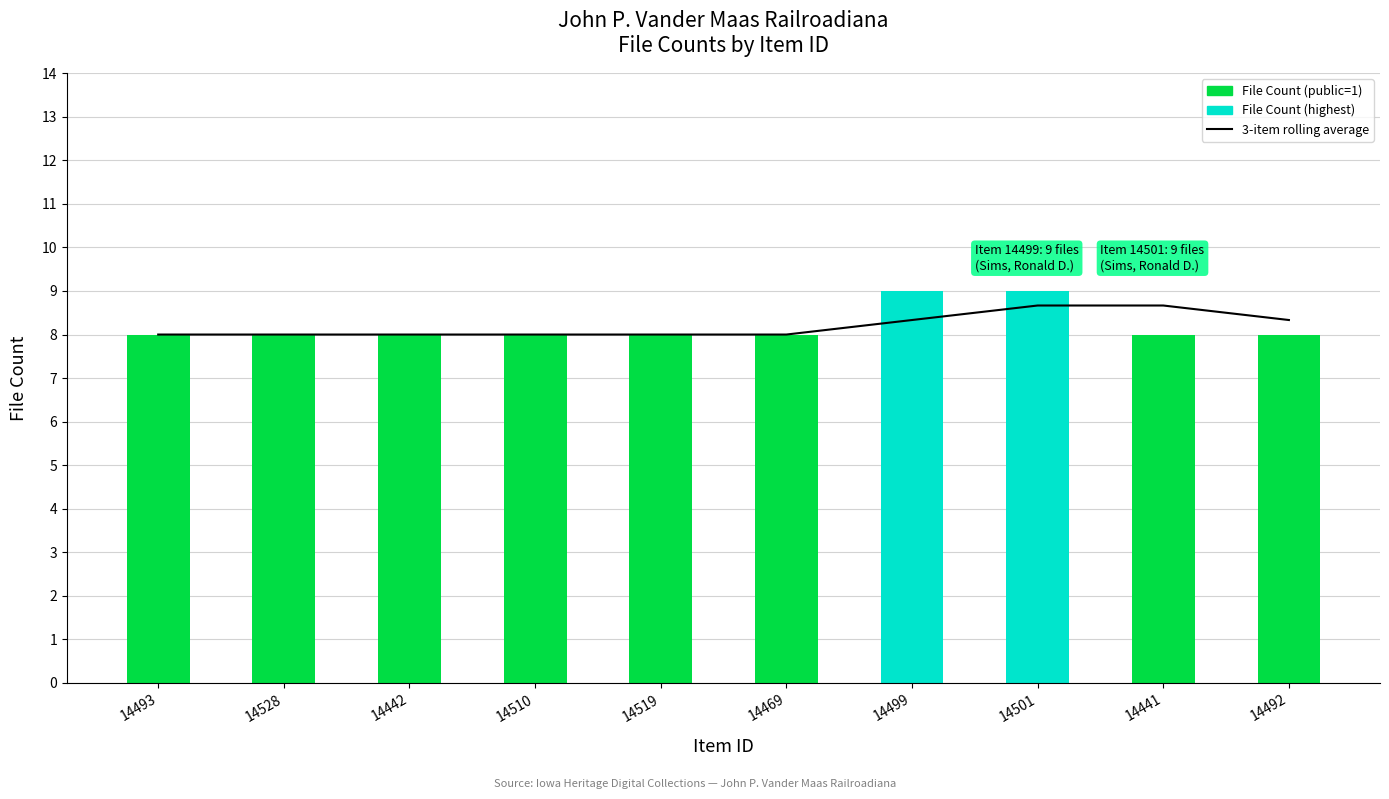

Where is File Count nearest to the value 8?

14493